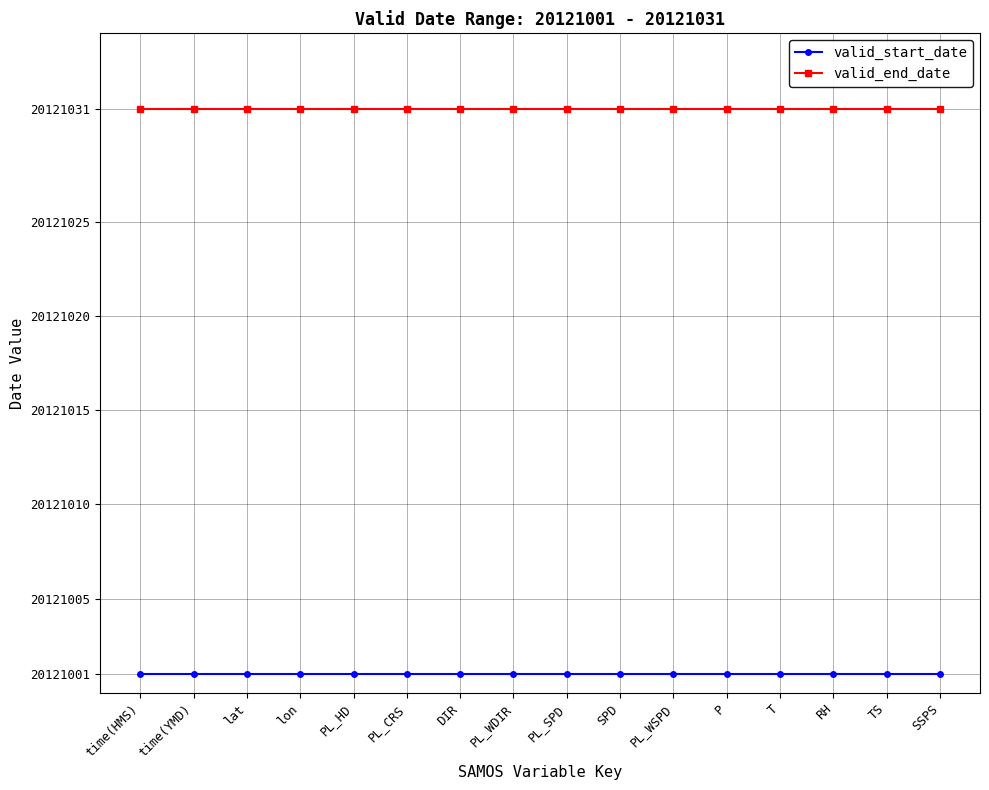

True or false: valid_end_date has a value of 20121031 at PL_WSPD.

True